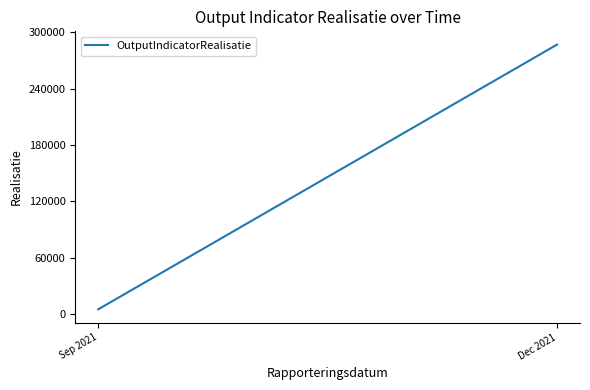

What is the maximum value shown in the chart?

287033.2